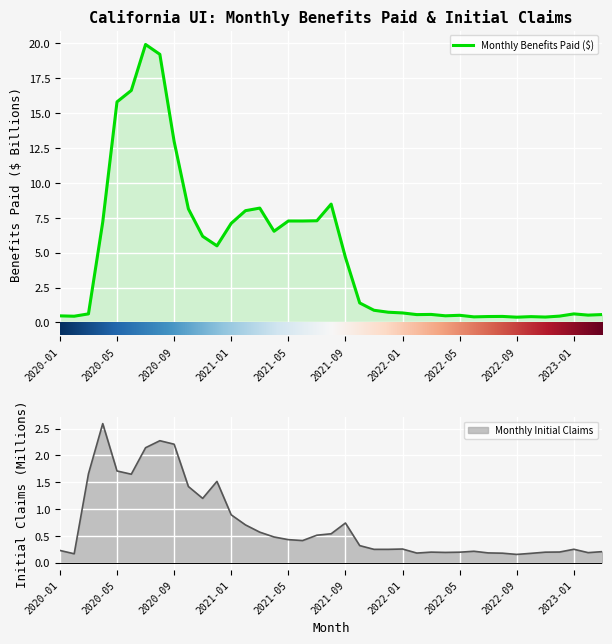

Between which two adjacent categories do Monthly Benefits Paid ($) and Monthly Initial Claims first intersect?

2020-02 and 2020-03